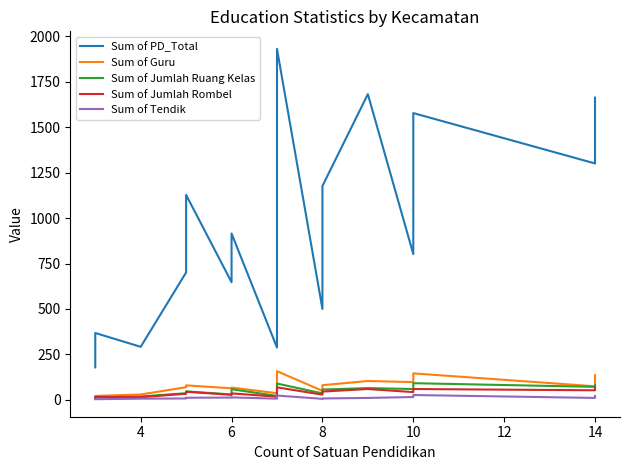

True or false: Sum of Tendik and Sum of Jumlah Rombel cross at least once.

False